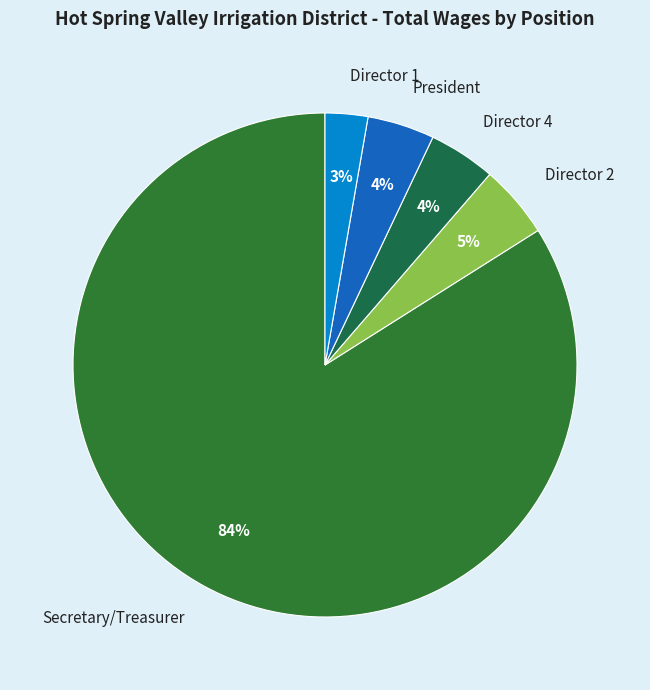

Count the number of slices in the pie.

5